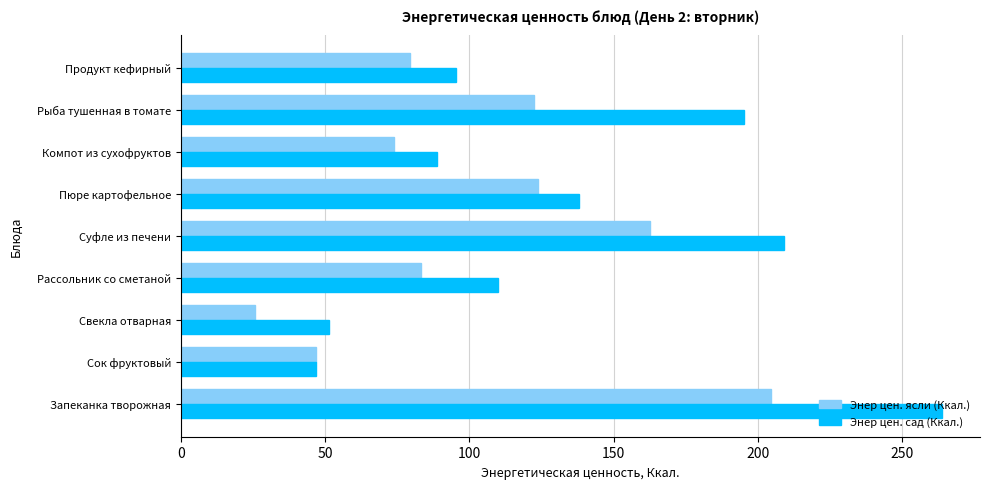

What is the total value across all series at Суфле из печени?

371.7